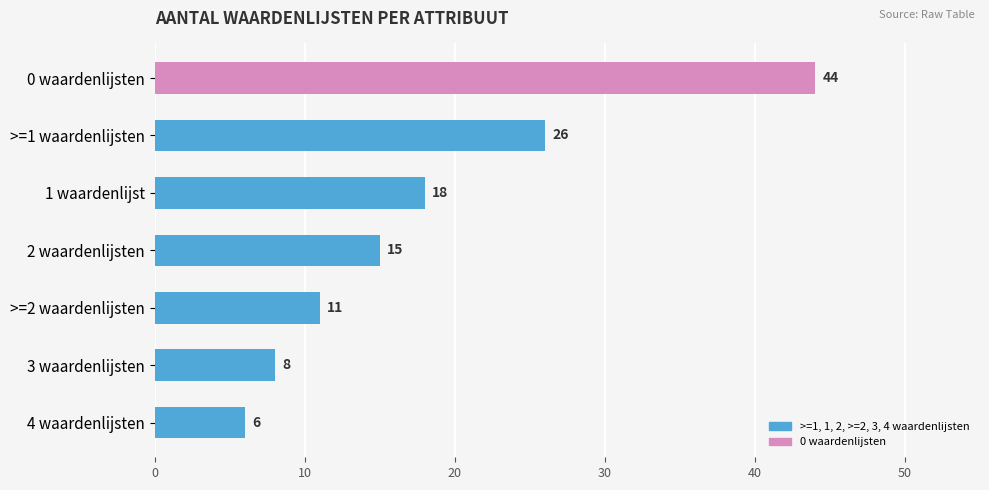

Is it true that the value at 3 waardenlijsten is 2?

False